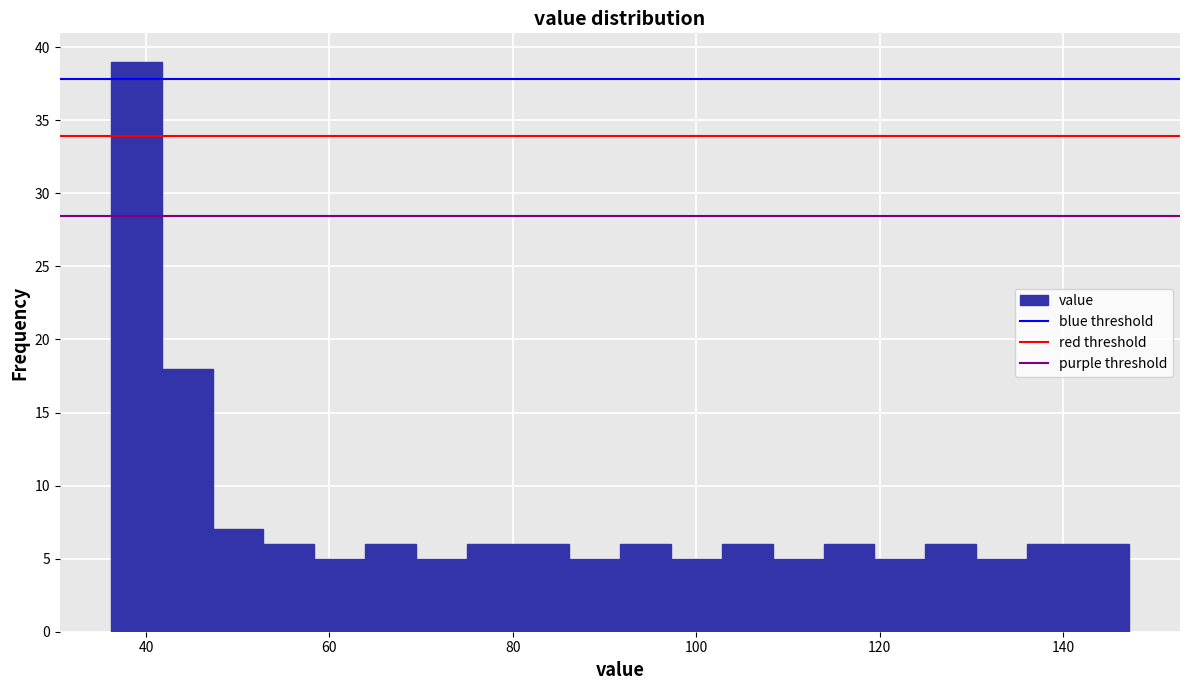

Read against the x-axis, roughly where is the centre of the tallest bar?

38